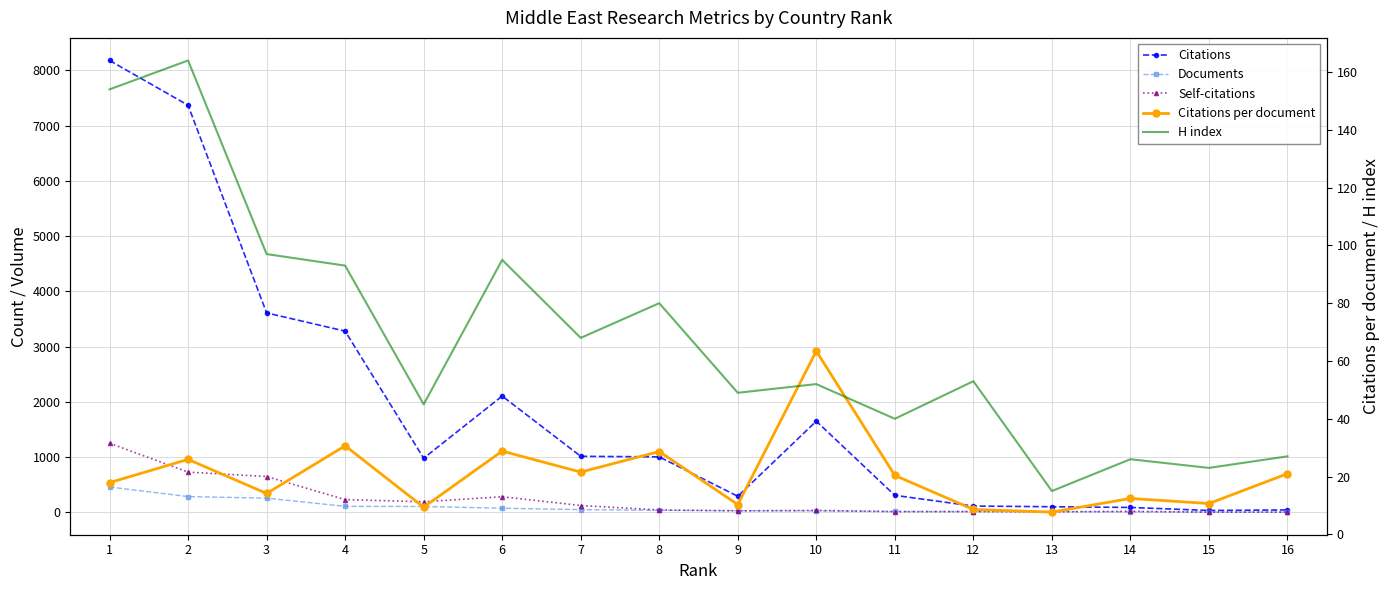

What is the difference between the maximum and second lowest values in the H index series?

141.0